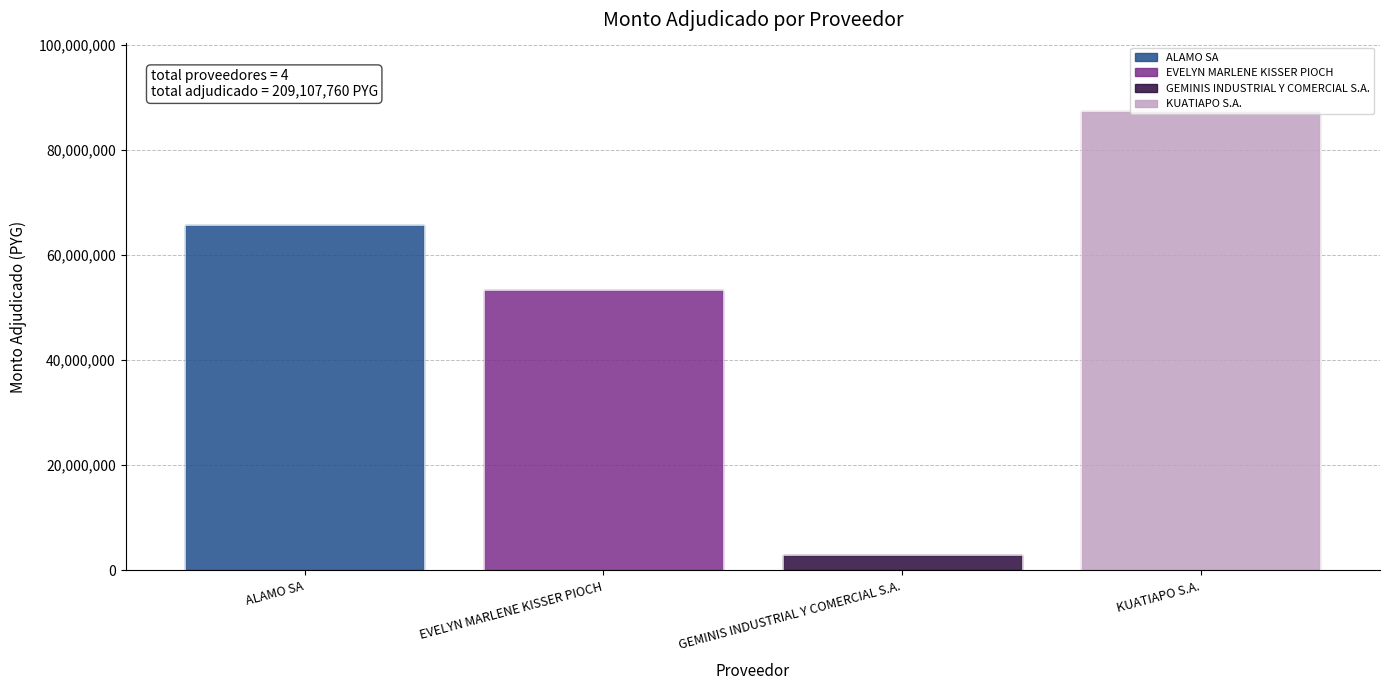

What is the sum of all values?

209107760